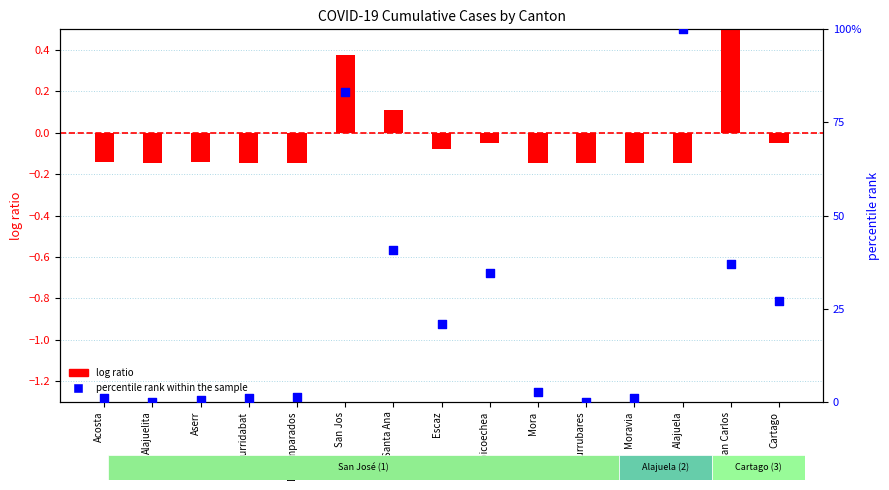

Is the value of log ratio at Moravia greater than the value of percentile rank within the sample at Escaz?

No